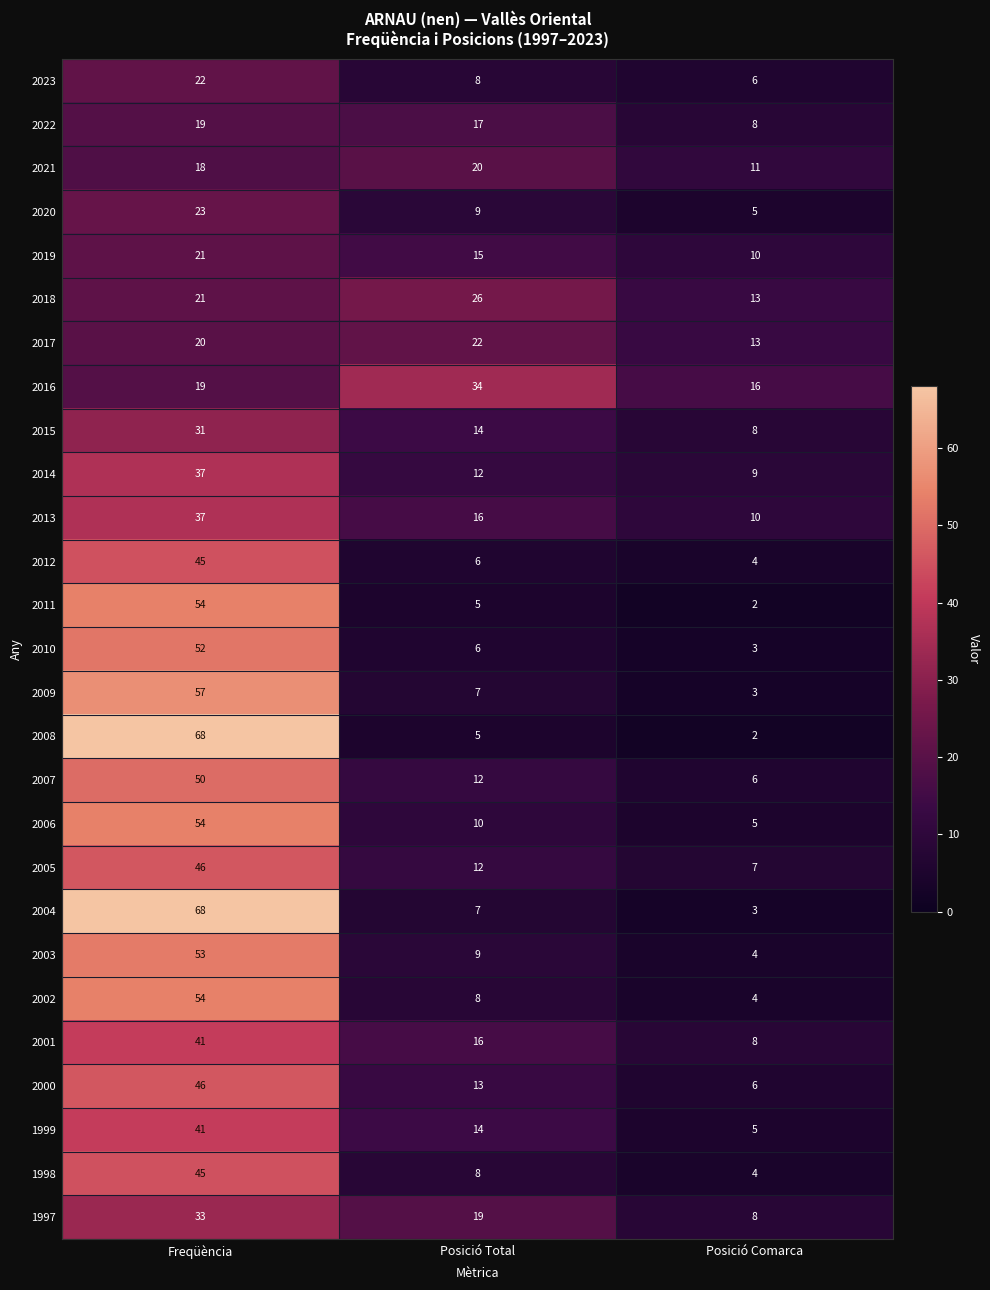

At which category does the chart reach its minimum across all series?

Posició Comarca